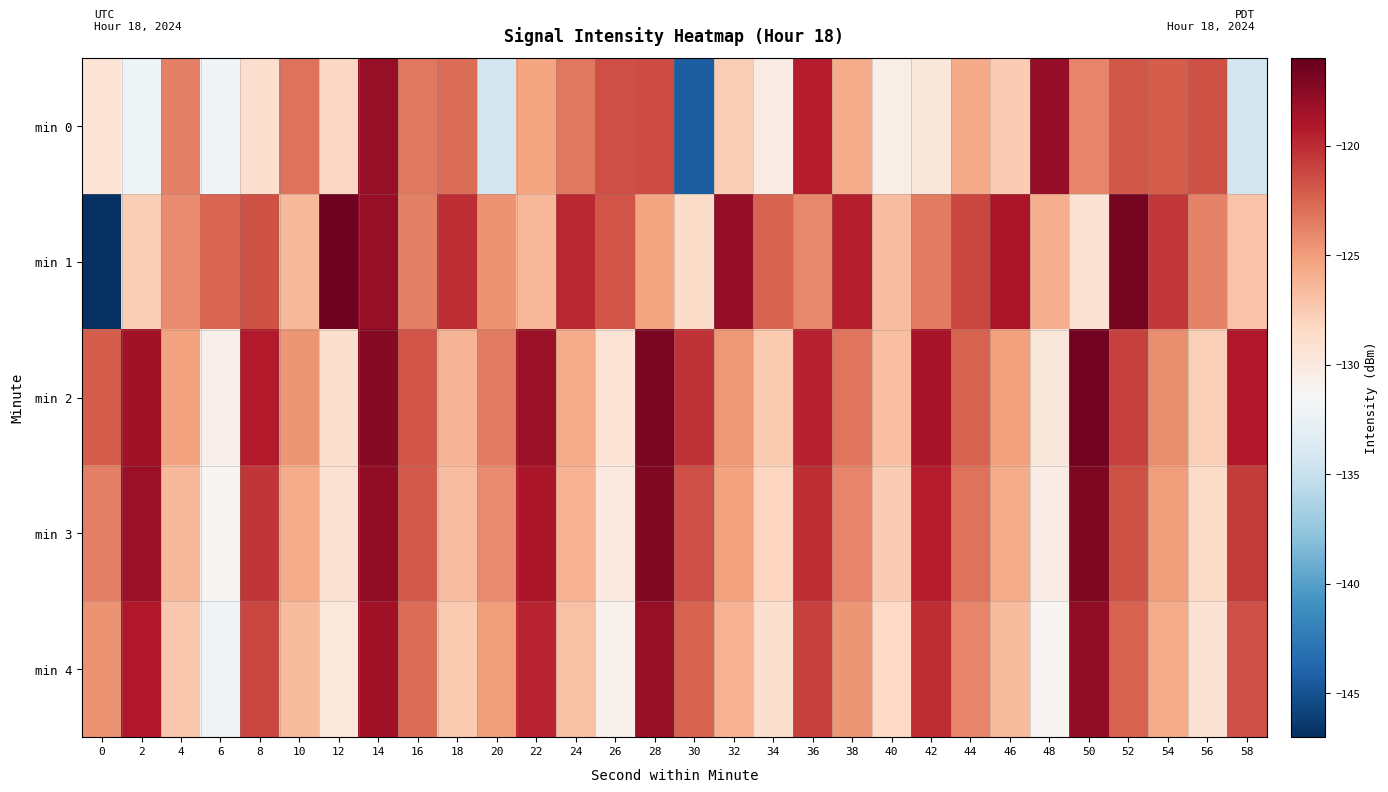

How many distinct data groups are displayed?

5